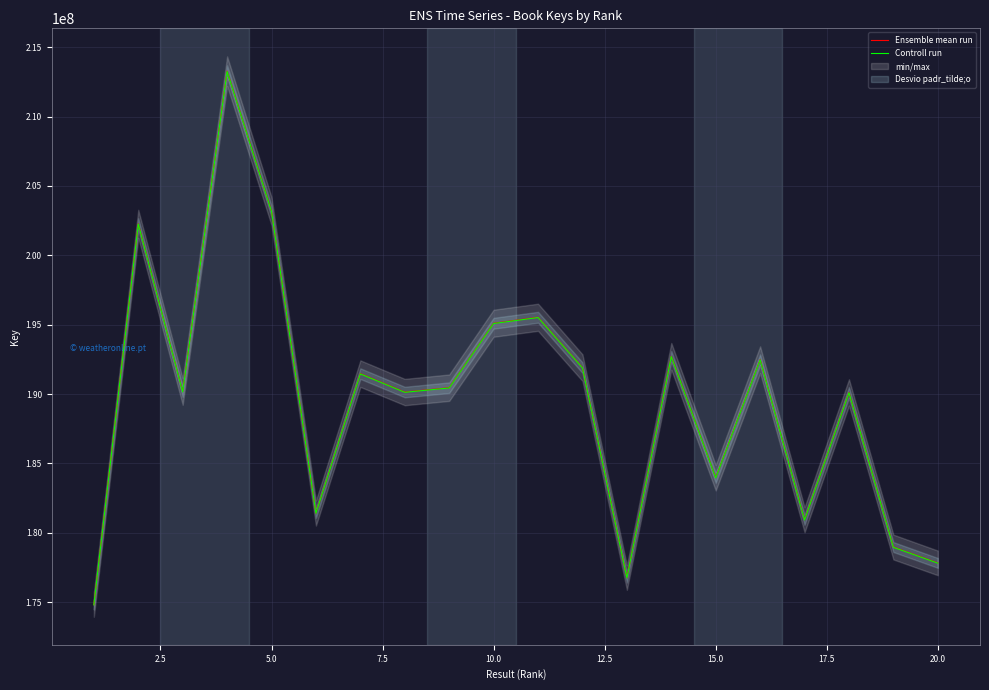

Between 5.0 and 17.5, which is larger?

5.0